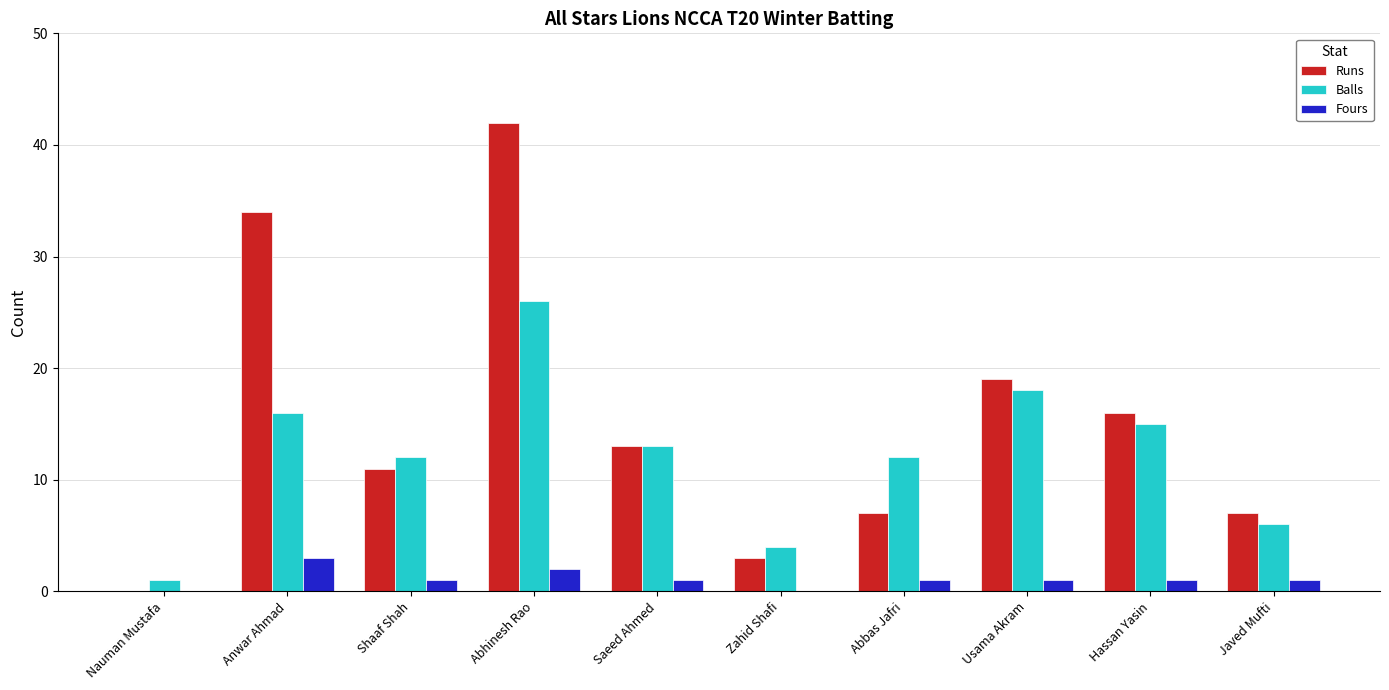

At which label does Fours first exceed 1?

Anwar Ahmad